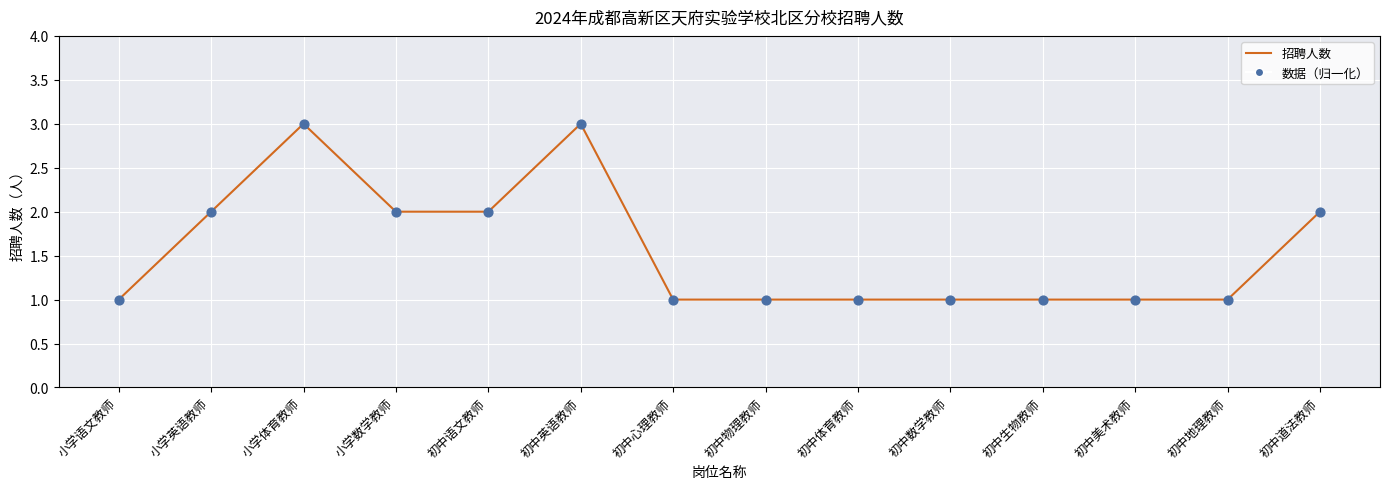

What is the greatest value displayed?

3